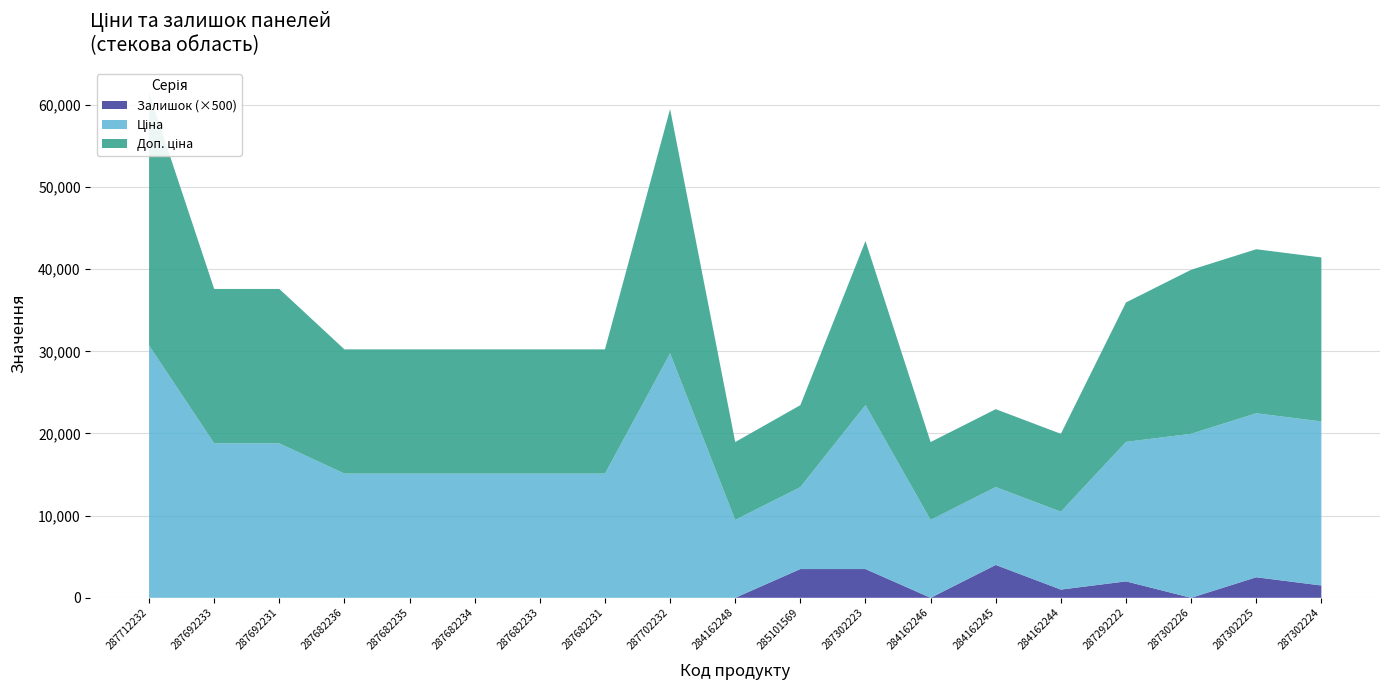

Reading left to right, what are all the values shown in this chart?

Ціна: 287712232=30717.1	287692233=18796.8	287692231=18796.8	287682236=15120.0	287682235=15120.0	287682234=15120.0	287682233=15120.0	287682231=15120.0	287702232=29747.2	284162248=9480.1	285101569=9975.0	287302223=19964.2	284162246=9480.1	284162245=9480.1	284162244=9480.1	287292222=16976.3	287302226=19964.2	287302225=19964.2	287302224=19964.2
Доп. ціна: 287712232=30717.1	287692233=18796.8	287692231=18796.8	287682236=15120.0	287682235=15120.0	287682234=15120.0	287682233=15120.0	287682231=15120.0	287702232=29747.2	284162248=9480.1	285101569=9975.0	287302223=19964.2	284162246=9480.1	284162245=9480.1	284162244=9480.1	287292222=16976.3	287302226=19964.2	287302225=19964.2	287302224=19964.2
Залишок: 287712232=0.0	287692233=0.0	287692231=0.0	287682236=0.0	287682235=0.0	287682234=0.0	287682233=0.0	287682231=0.0	287702232=0.0	284162248=0.0	285101569=7.0	287302223=7.0	284162246=0.0	284162245=8.0	284162244=2.0	287292222=4.0	287302226=0.0	287302225=5.0	287302224=3.0